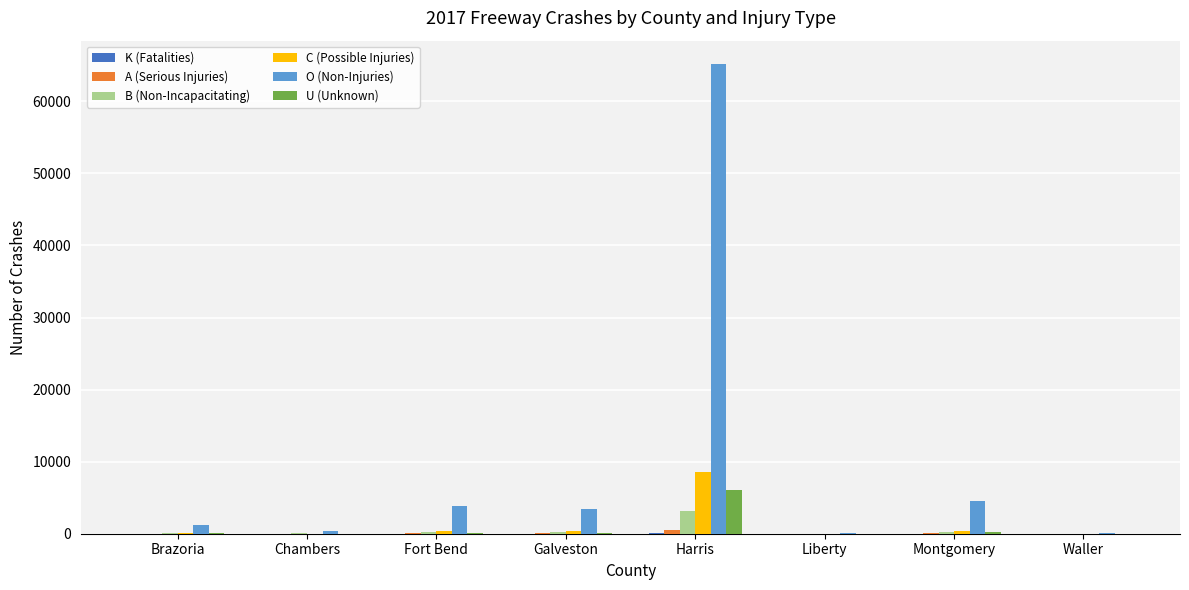

The U (Unknown) series shows 0 at Waller. True or false?

True